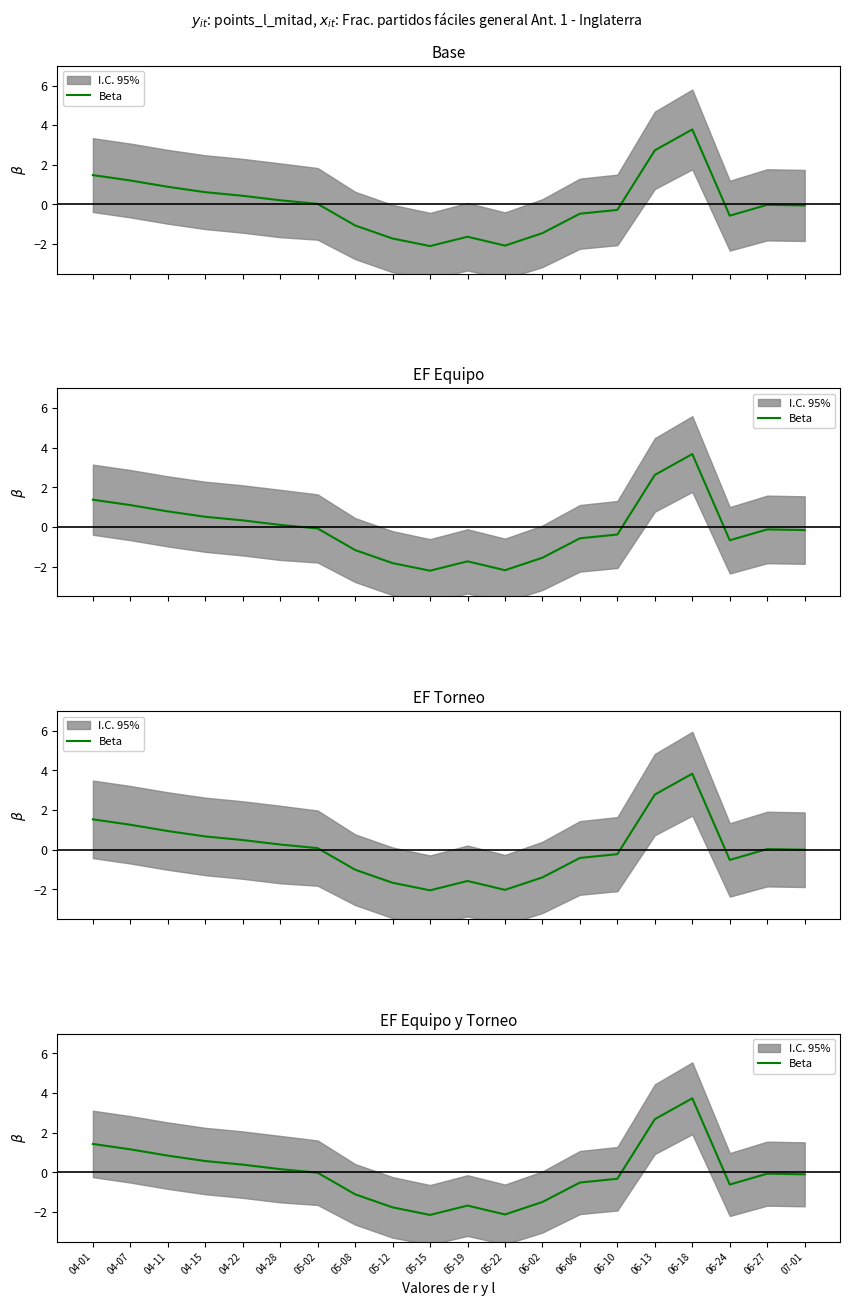

Which has a higher value, 05-22 or 04-28?

04-28